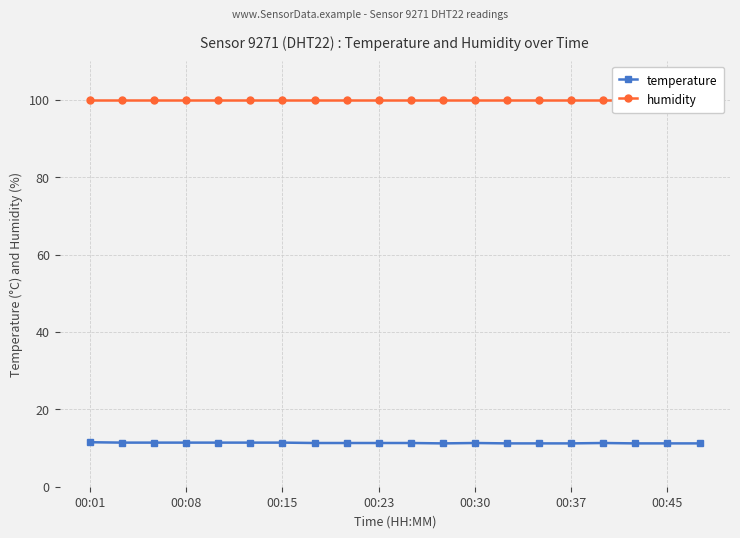

How many series are shown in this chart?

2